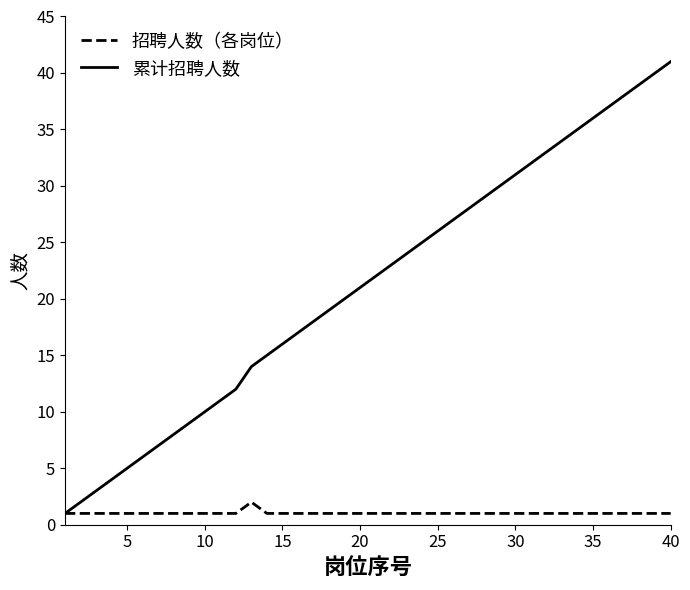

Which series has the widest spread of values?

累计招聘人数